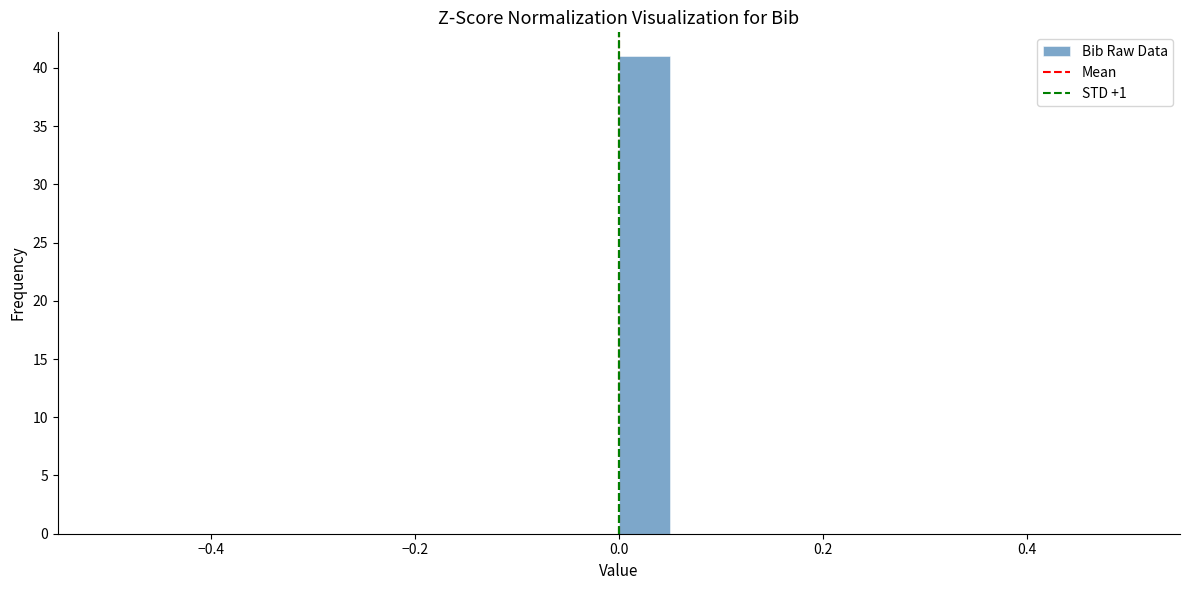

Around what value on the x-axis is the tallest bar? Give the approximate position of its centre, as read against the axis.

0.02